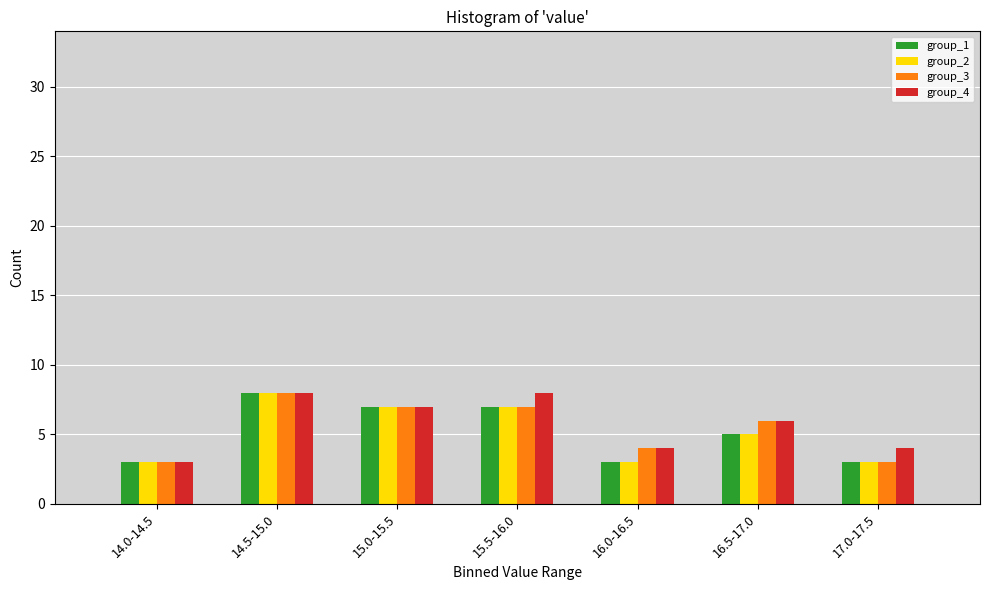

Reading left to right, what are all the values shown in this chart?

group_1: 3	8	7	7	3	5	3
group_2: 3	8	7	7	3	5	3
group_3: 3	8	7	7	4	6	3
group_4: 3	8	7	8	4	6	4